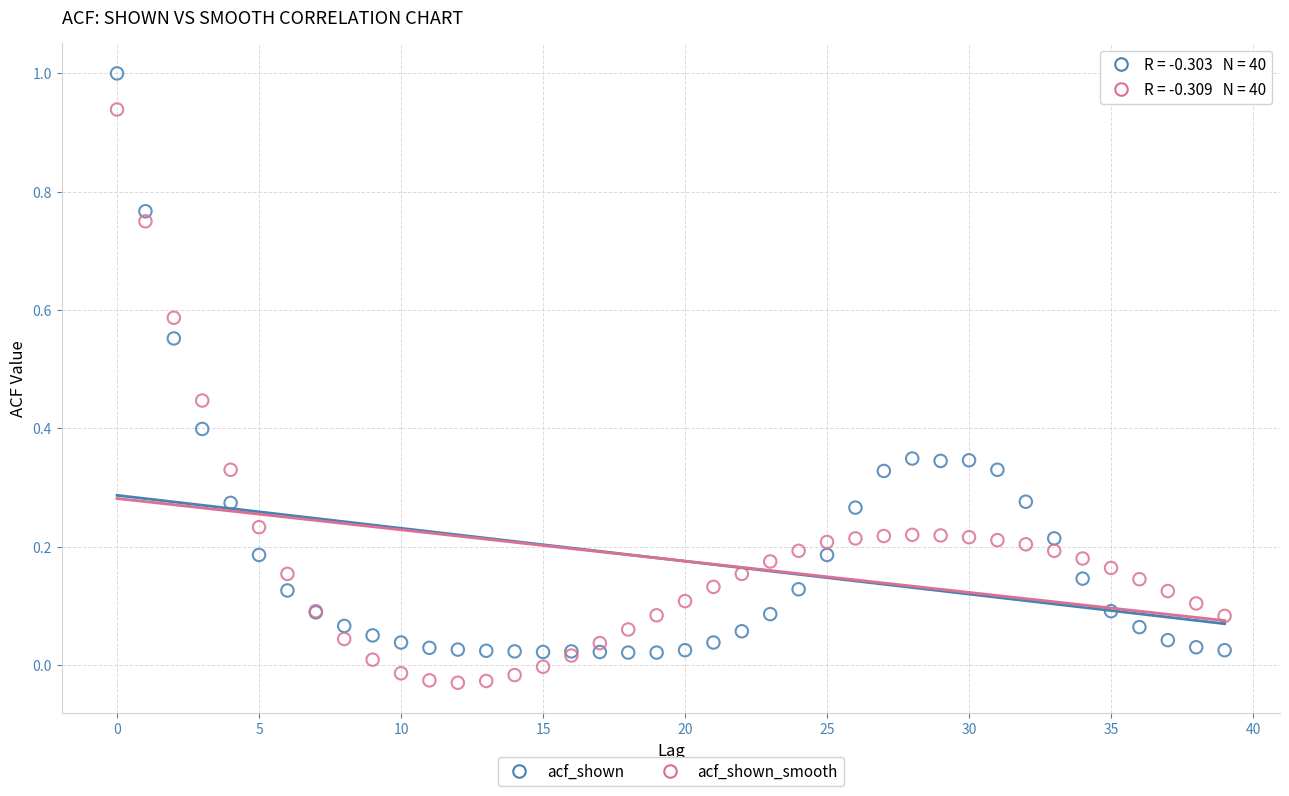

Which series contains the highest Y value?

acf_shown